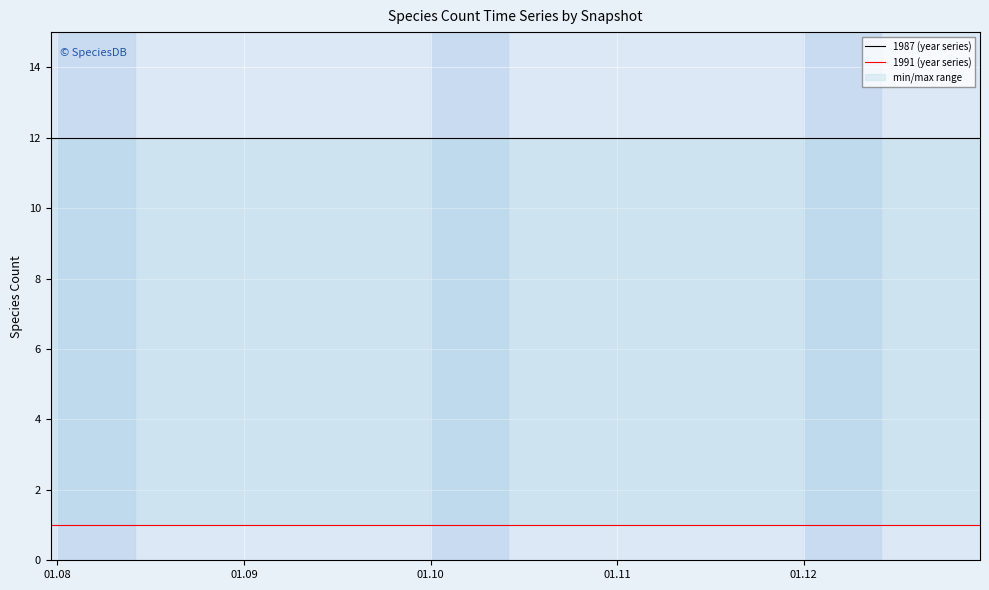

Reading left to right, list all the values displayed in this chart.

1987 (year series): 12	12	12	12	12	12	12	12	12	12	12	12	12	12	12	12	12	12	12	12
1991 (year series): 1	1	1	1	1	1	1	1	1	1	1	1	1	1	1	1	1	1	1	1